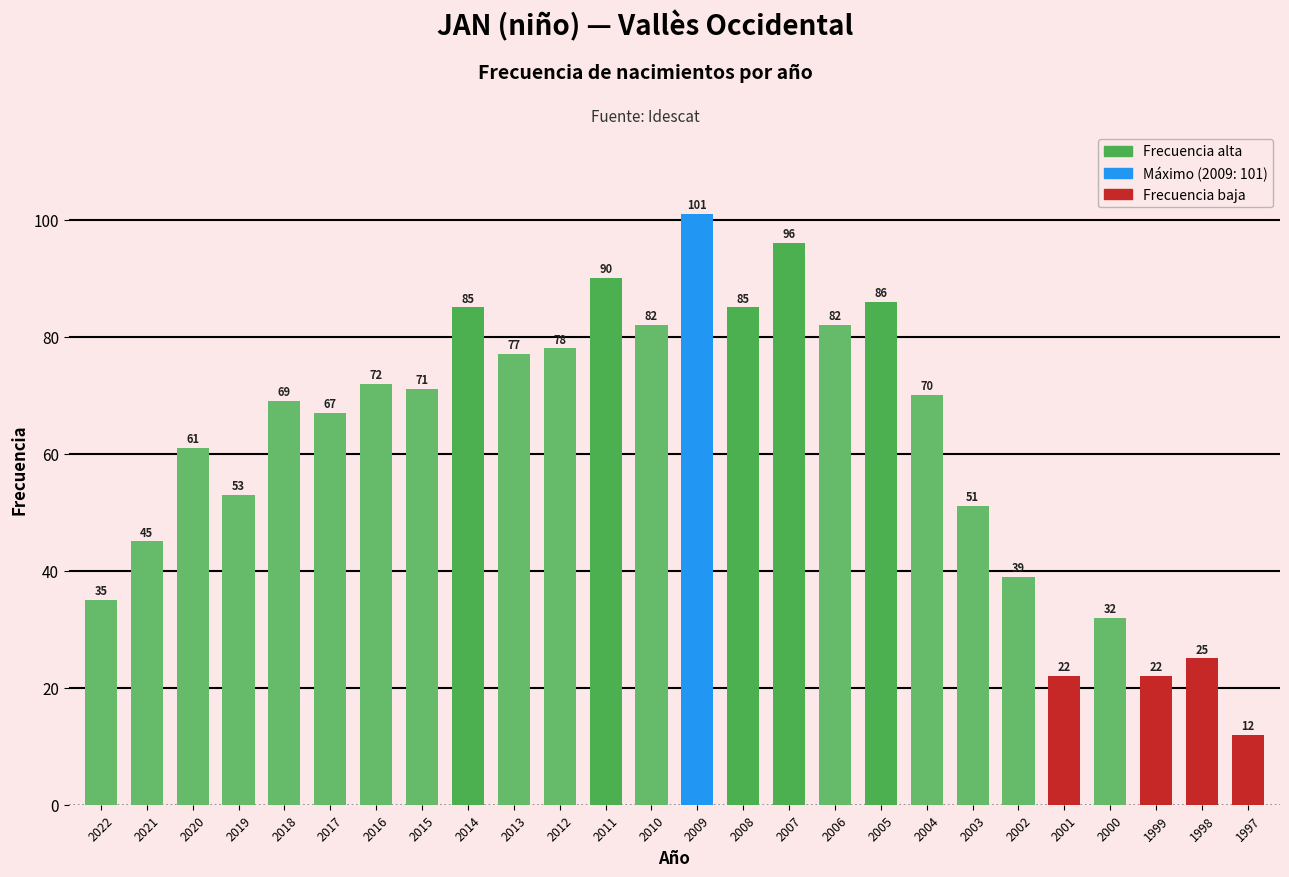

The chart shows a value of 19 at 2003. True or false?

False